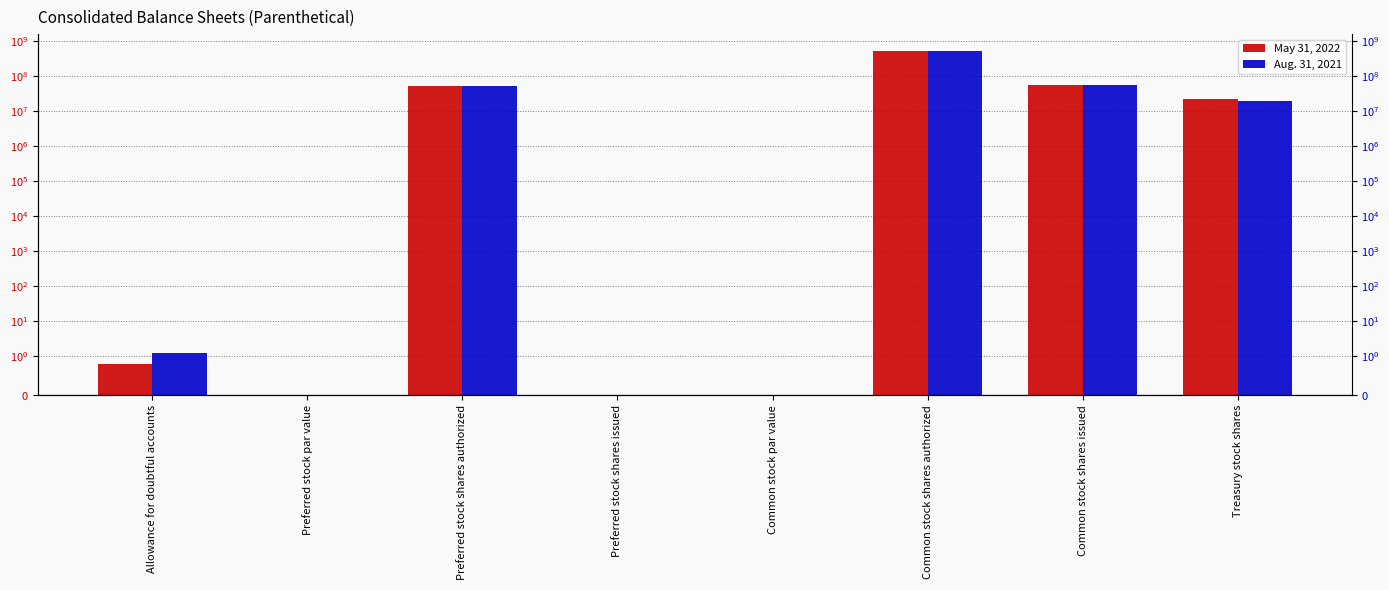

Where is Aug. 31, 2021 nearest to the value 250000000?

Common stock shares issued